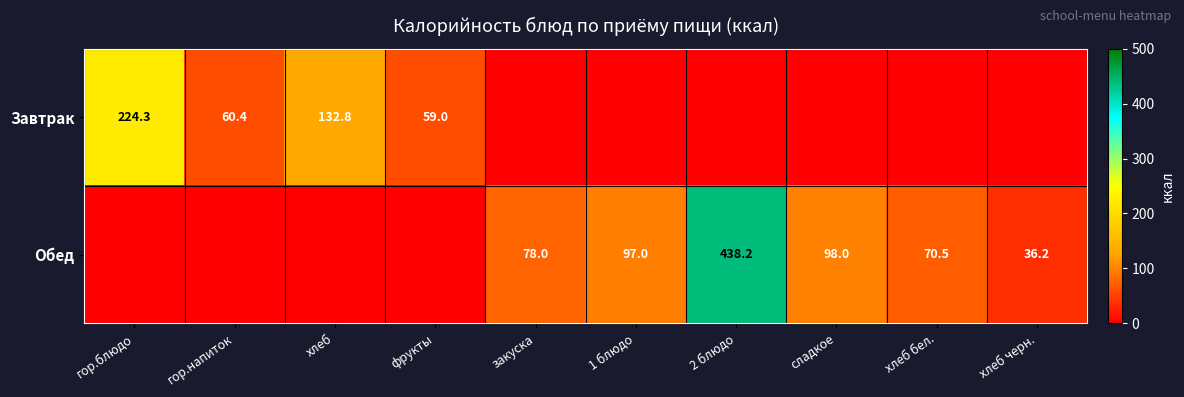

How many categories are shown in the chart?

10